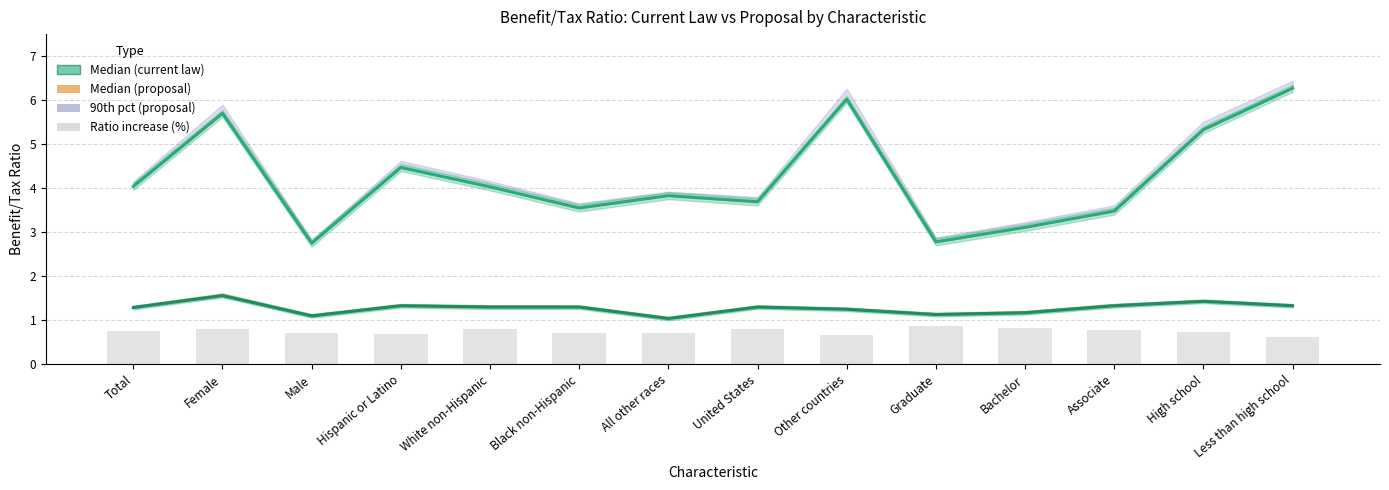

What is the greatest value displayed?

6.3